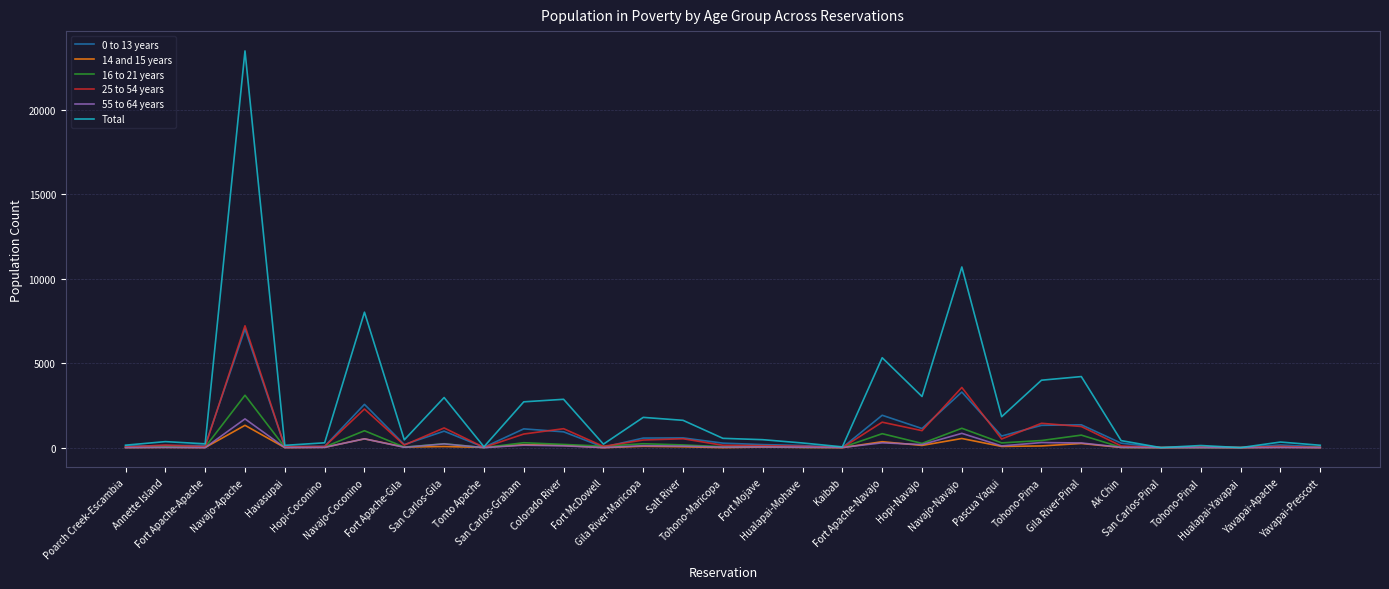

What is the average value of the 55 to 64 years series?

164